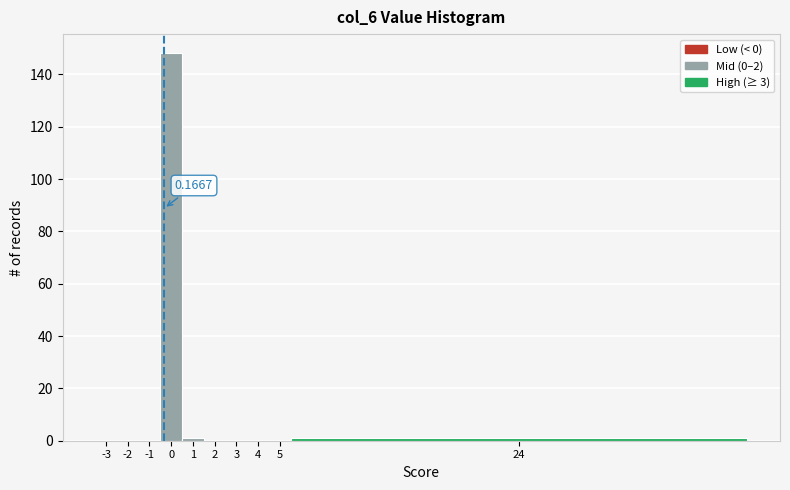

What is the change in value from 0 to 3?

-148